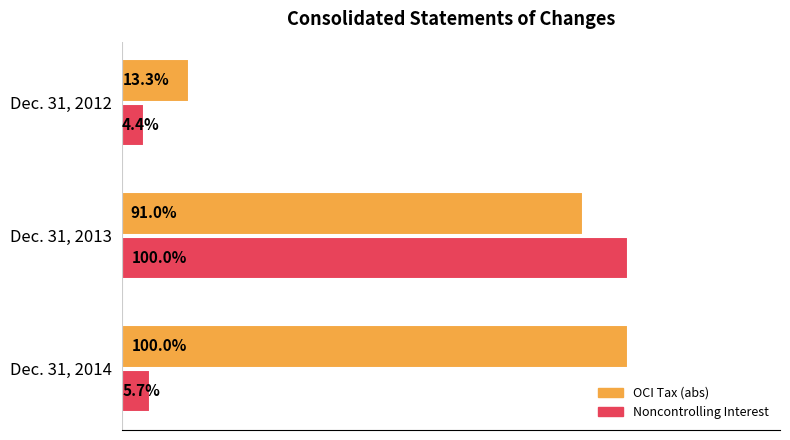

At which category is the sum across all series the highest?

Dec. 31, 2013